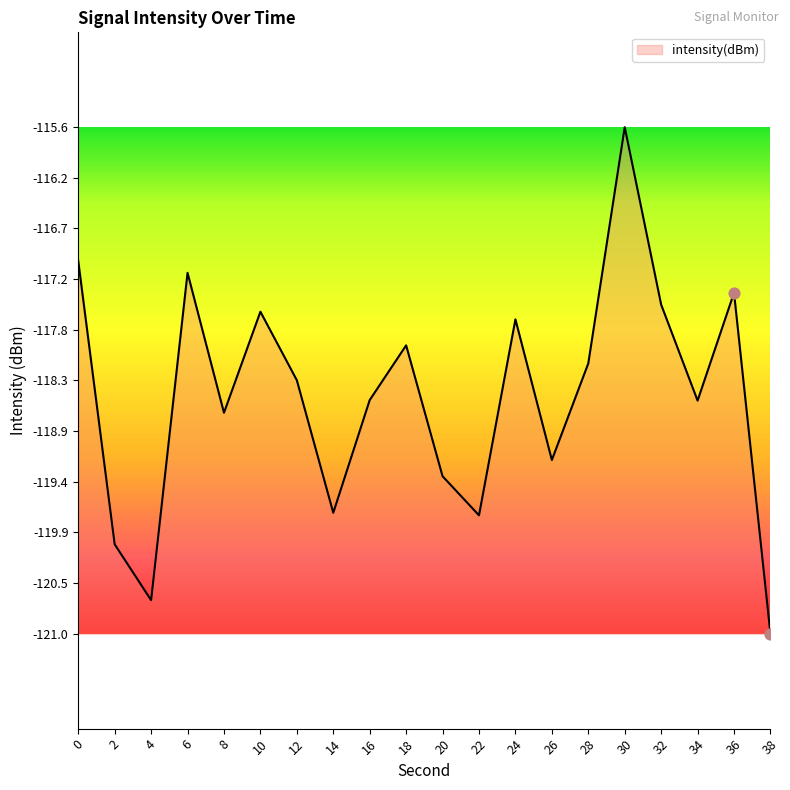

Between 10 and 20, which is larger?

10